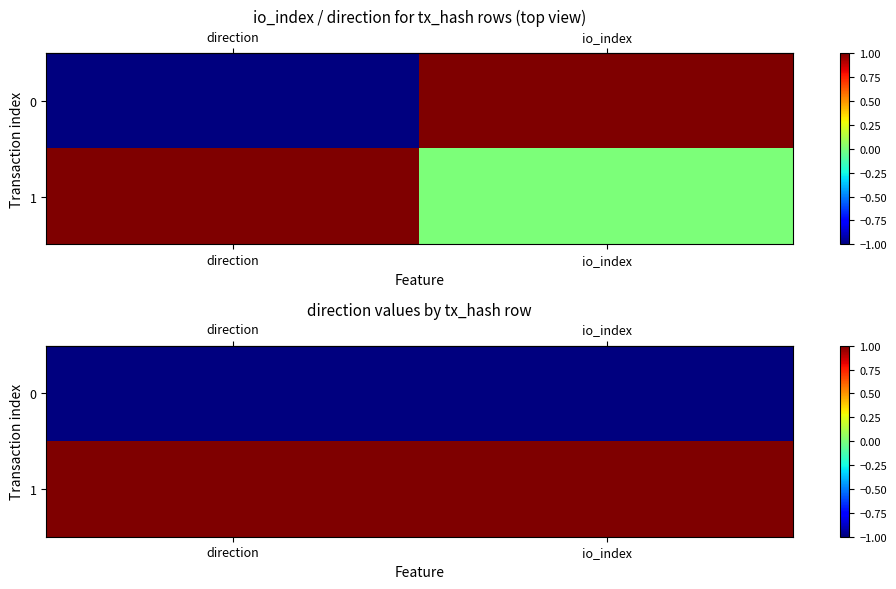

What is the spread (max minus min) of values at io_index?

2